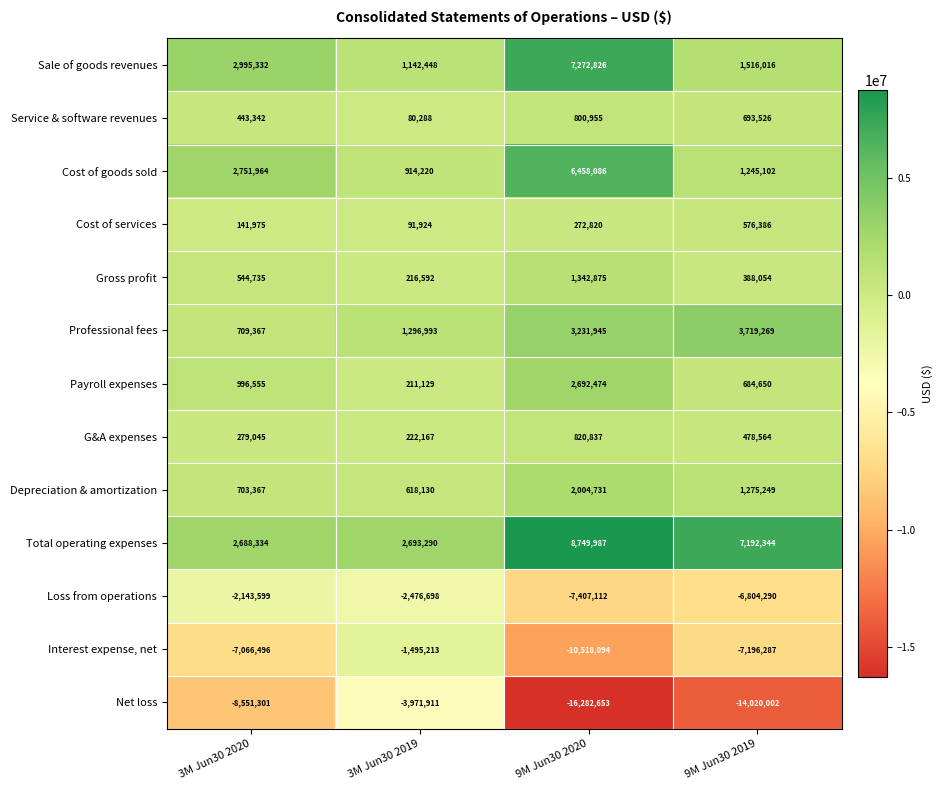

Is it true that Cost of services equals 141975 at 3M Jun30 2020?

True